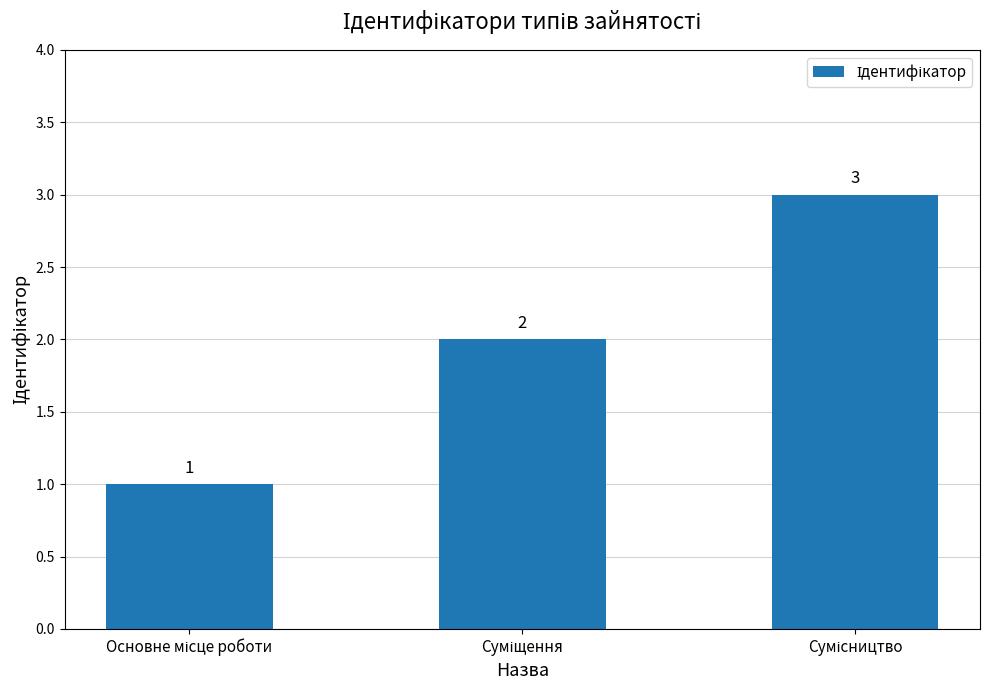

What is the sum of all values?

6